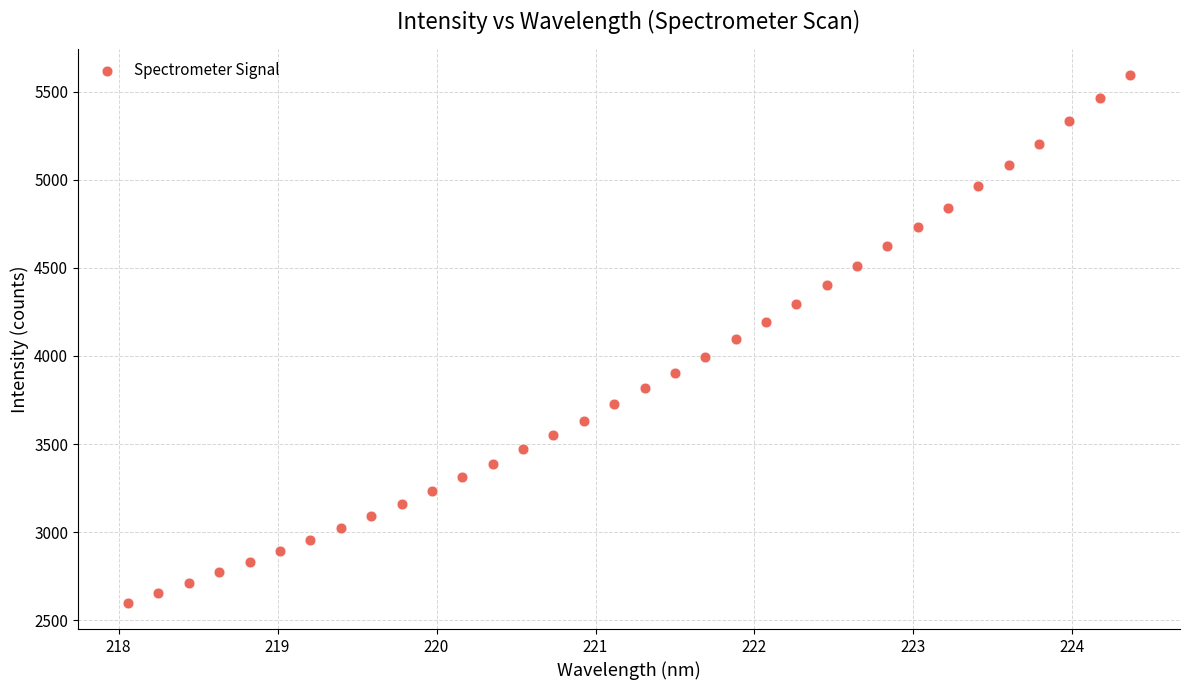

What is the range of X values (max minus min)?

6.3